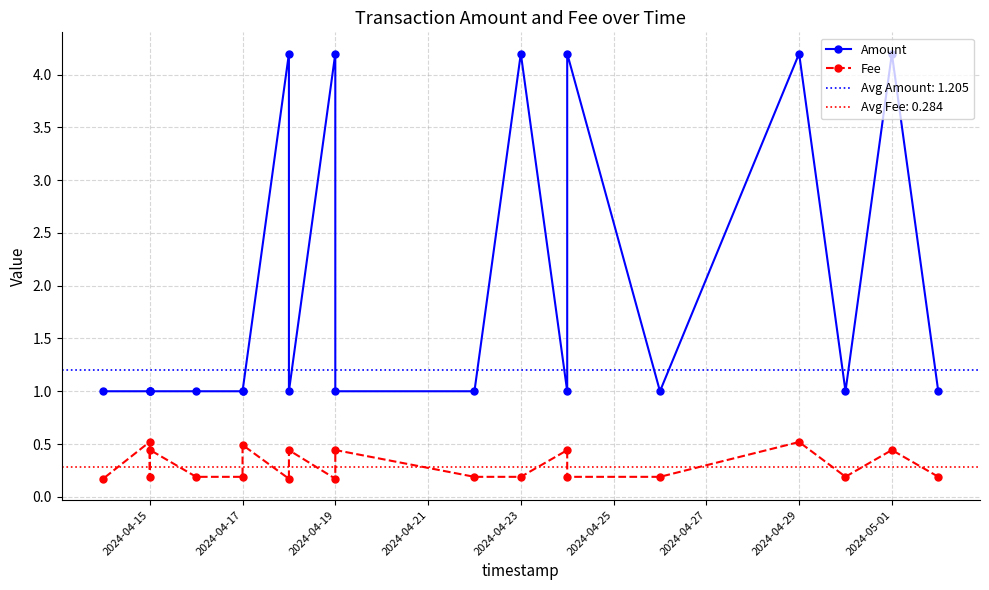

Does the chart have visible grid lines?

Yes